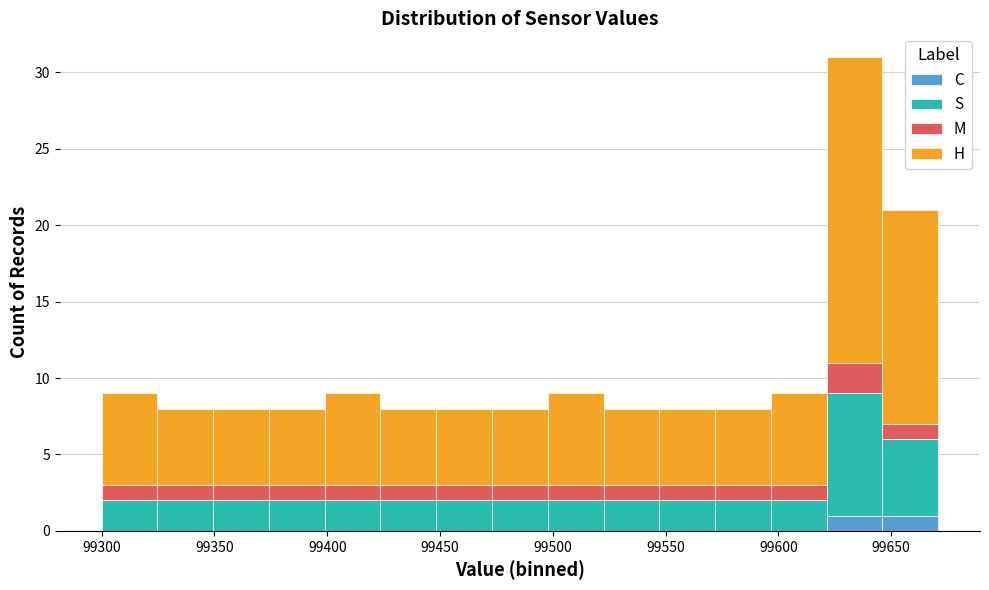

What is the total height of the stacked bar covering 99325 to 99350 on the x-axis? Neither the bar edges nor the heights are printed on the chart, so give them approximately, as read against the axes.

8